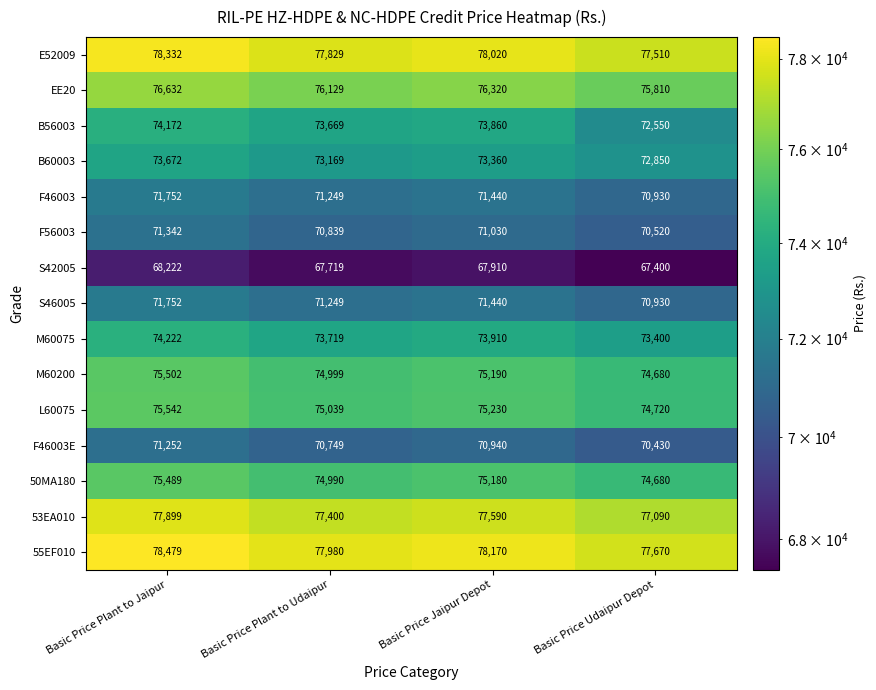

At which category is the sum across all series the highest?

Basic Price Plant to Jaipur